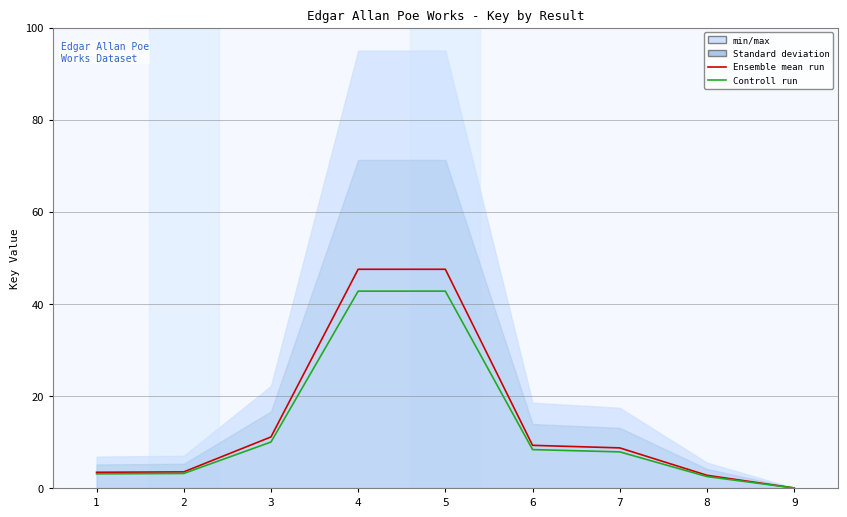

At which label does Controll run first exceed 7?

3